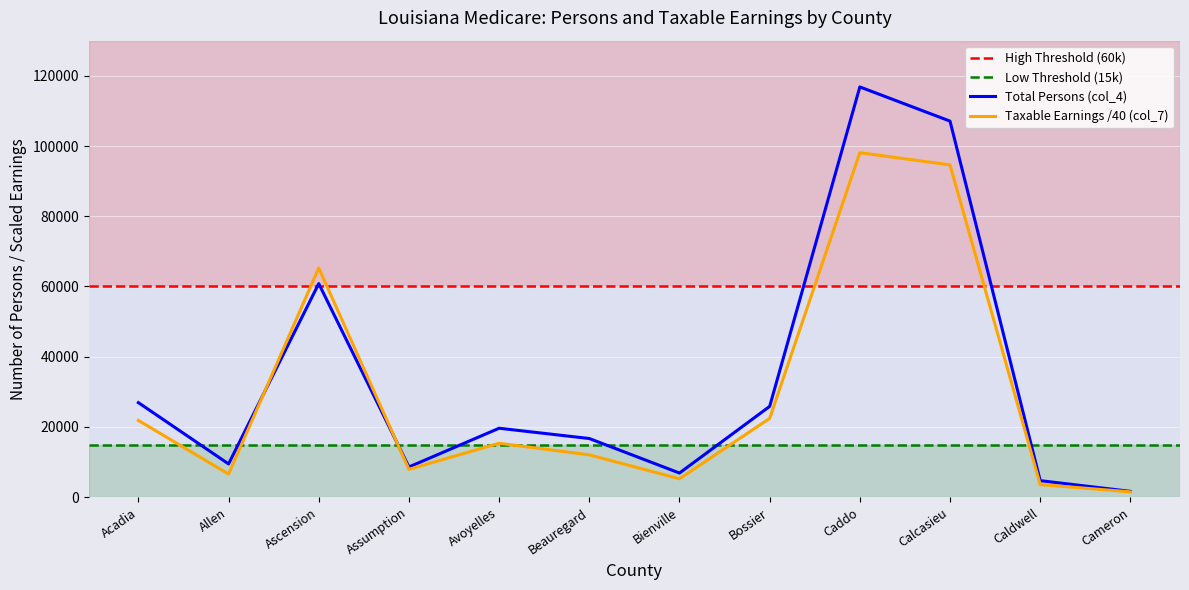

Is this an area chart (filled region under the line)?

No